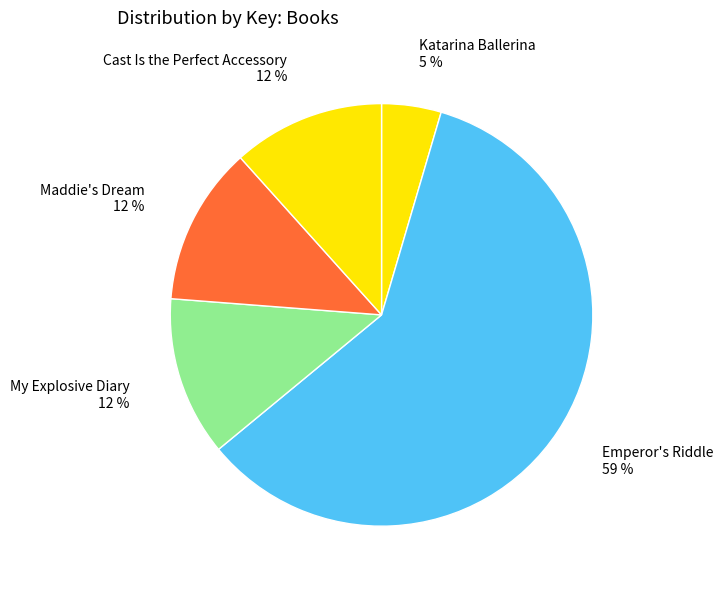

To the nearest percent, what is the combined percentage of Katarina Ballerina and My Explosive Diary?

17%